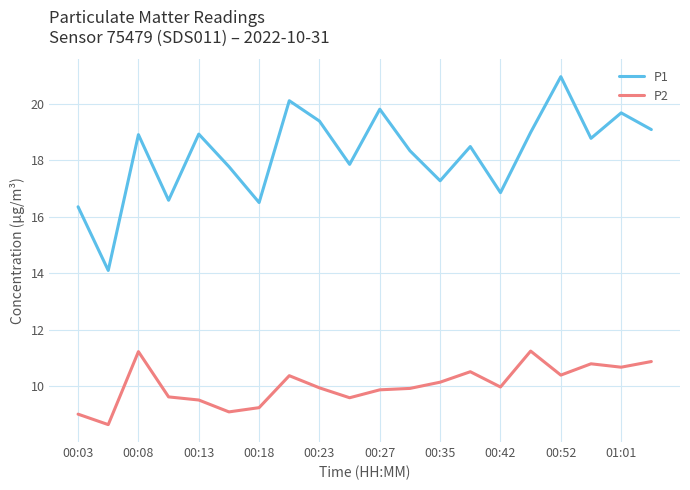

Rank the series by their average value, from lowest to highest.

P2, P1